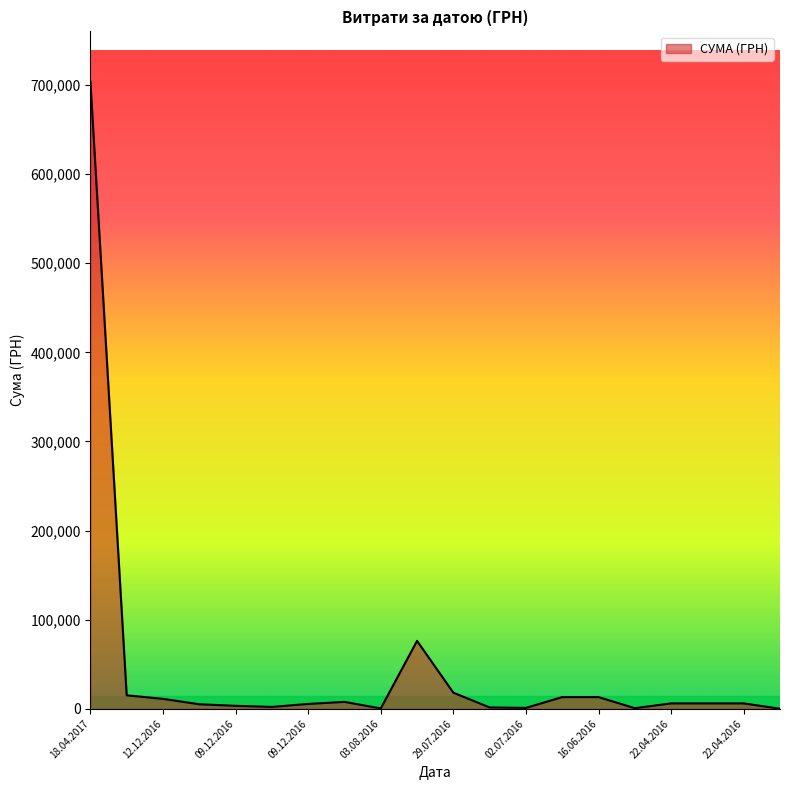

What is the difference between the maximum and minimum values?

703891.9